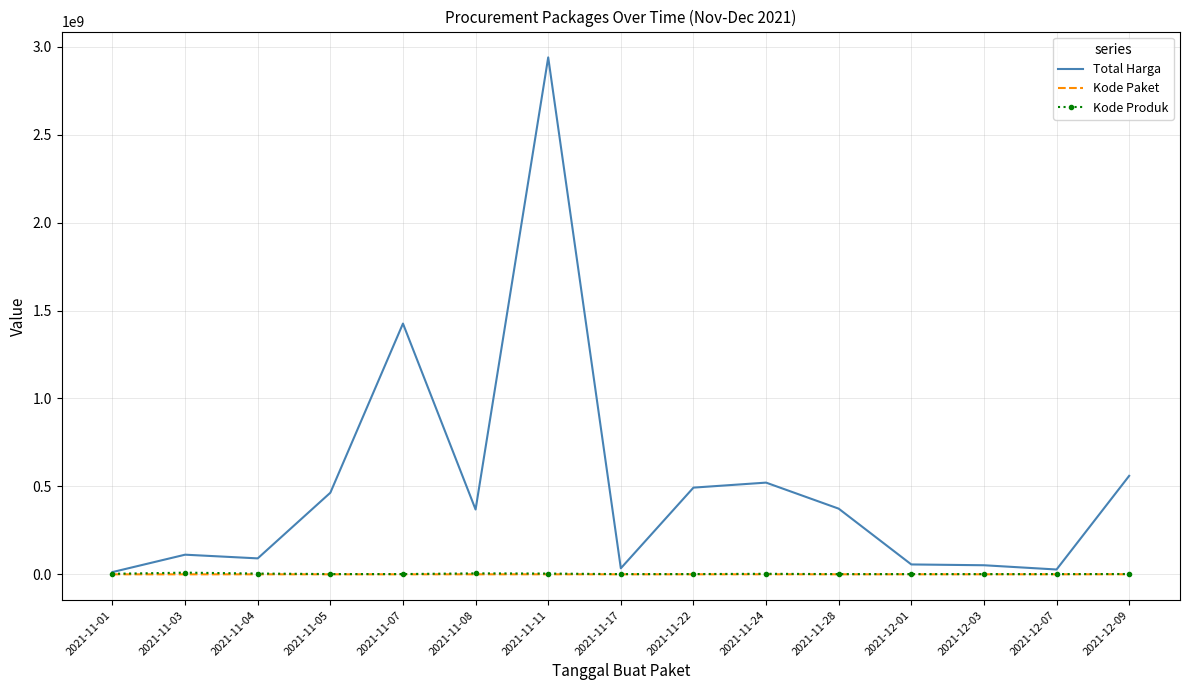

Which series has the largest total across all categories?

Total Harga